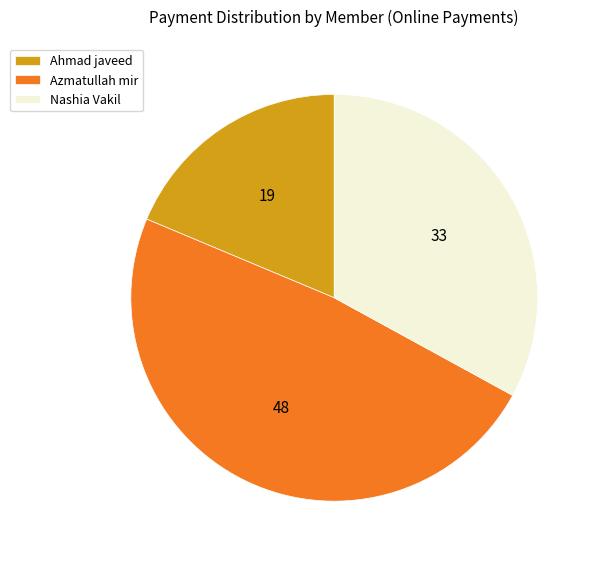

The Ahmad javeed slice represents 12% of the pie. True or false?

False